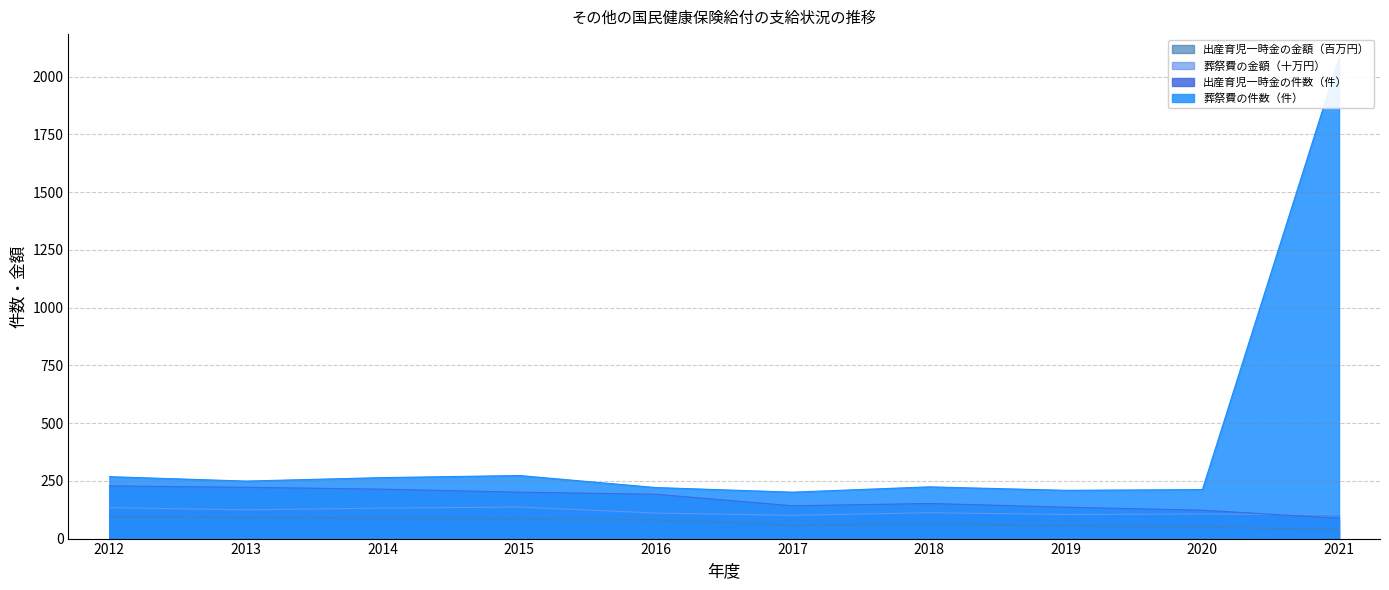

Reading right to left, what are all the values shown in this chart?

出産育児一時金の件数（件）: 88.0	123.0	136.0	152.0	142.0	192.0	201.0	214.0	222.0	228.0
出産育児一時金の金額（千円）: 36.9	51.3	56.9	63.6	58.2	80.2	83.7	89.4	92.8	95.2
葬祭費の件数（件）: 2080.0	212.0	209.0	224.0	201.0	221.0	273.0	264.0	249.0	268.0
葬祭費の金額（千円）: 104.0	106.0	104.5	112.0	100.5	110.5	136.5	132.0	124.5	134.0